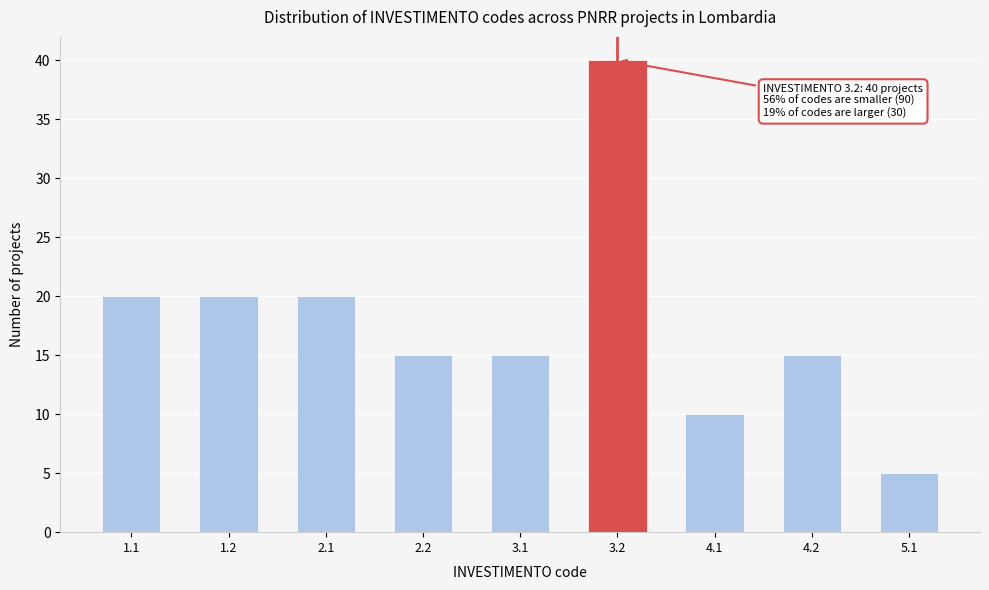

Reading right to left, what are all the values shown in this chart?

5.1=5	4.2=15	4.1=10	3.2=40	3.1=15	2.2=15	2.1=20	1.2=20	1.1=20